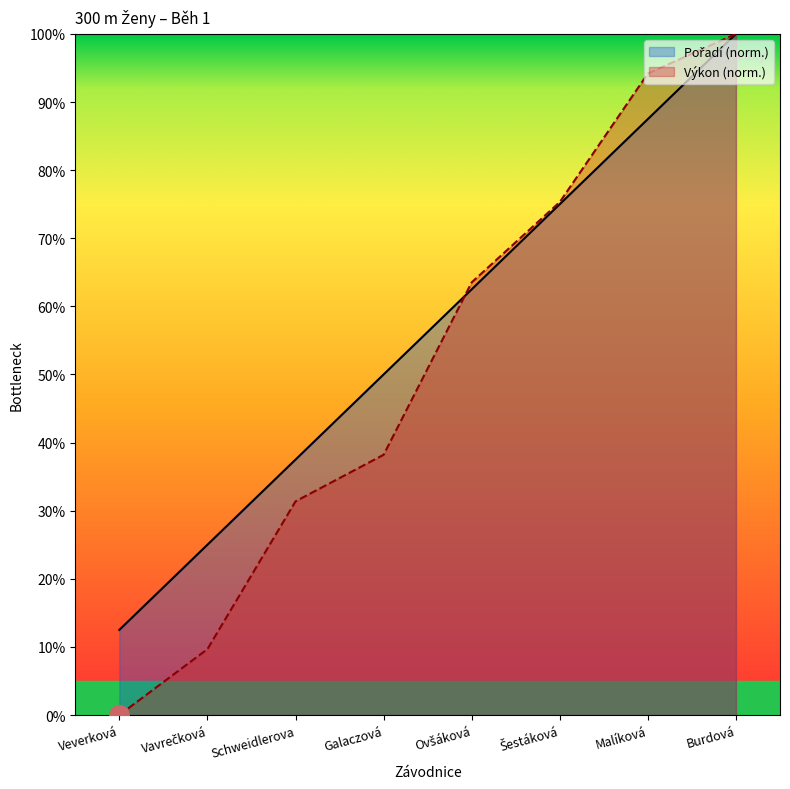

What is the average value of the Pořadí series?

56.2